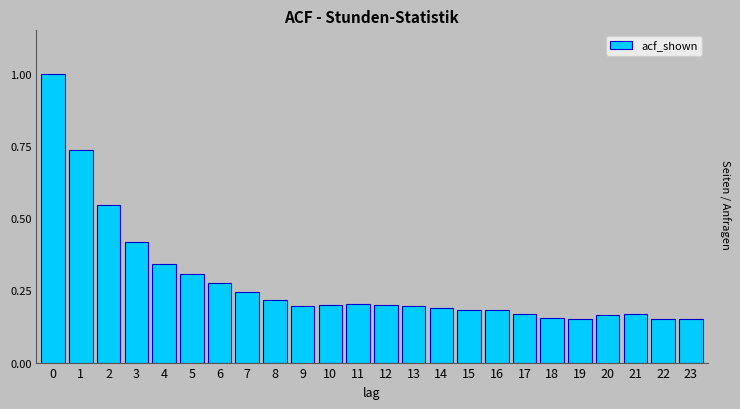

What is the sum of all values?

6.7